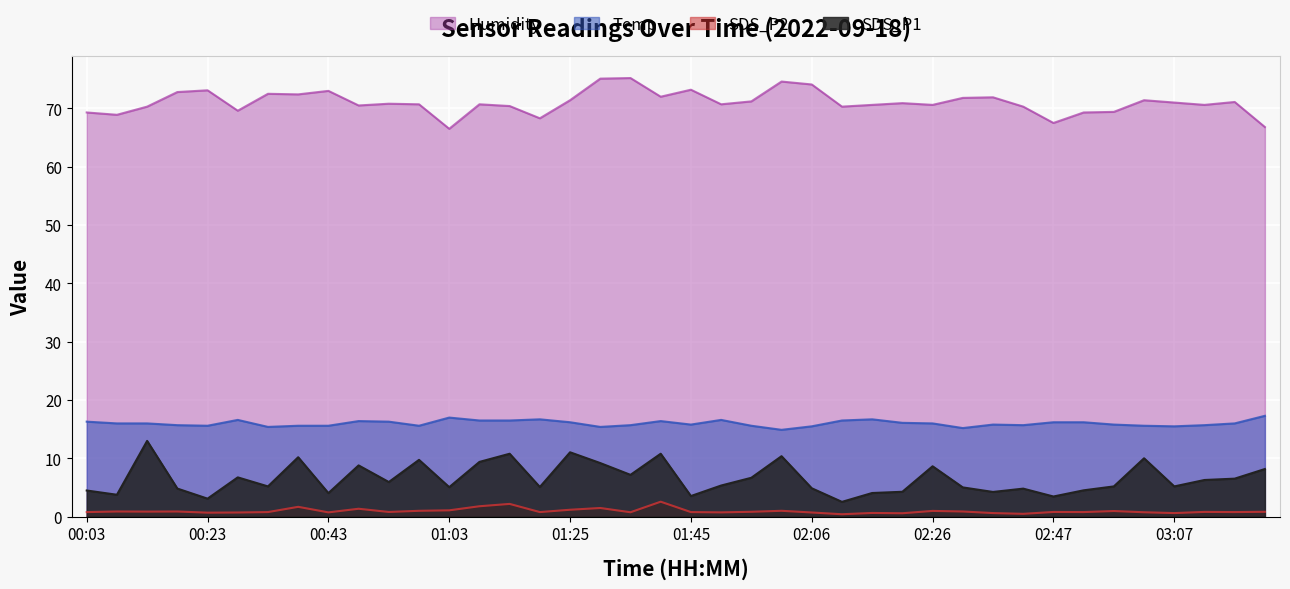

What is the label of the 5th point from the right?

03:02